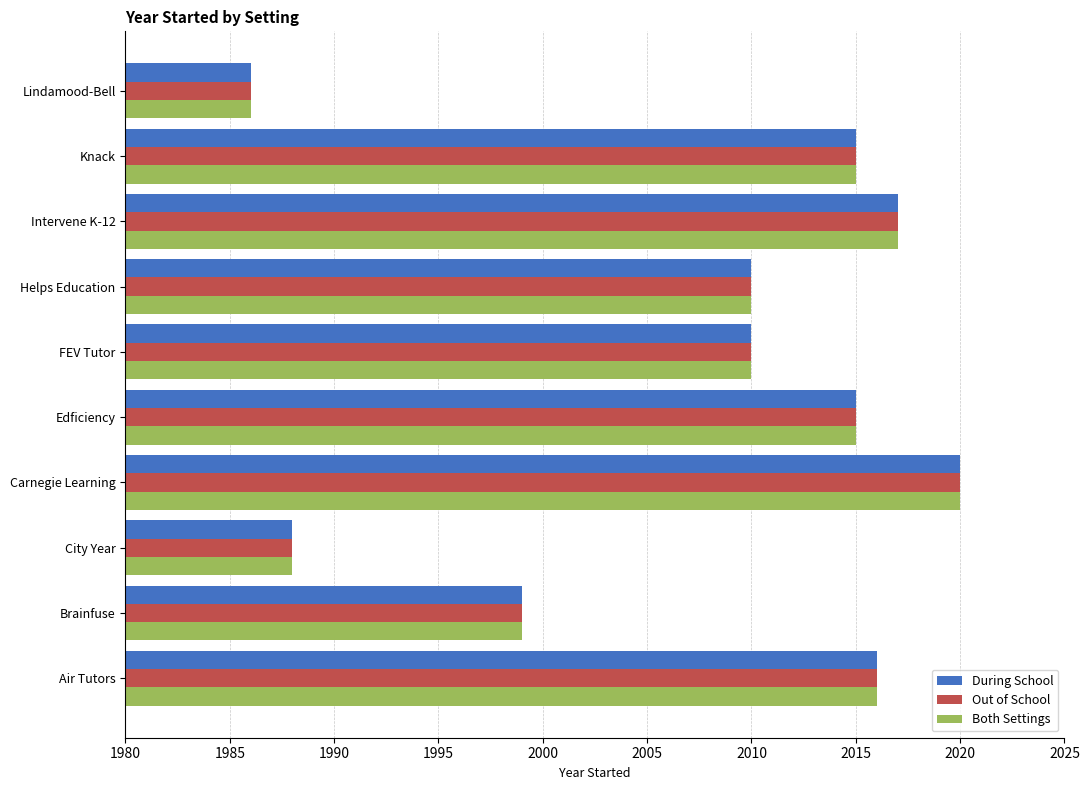

At which label does Out of School reach its peak?

Carnegie Learning